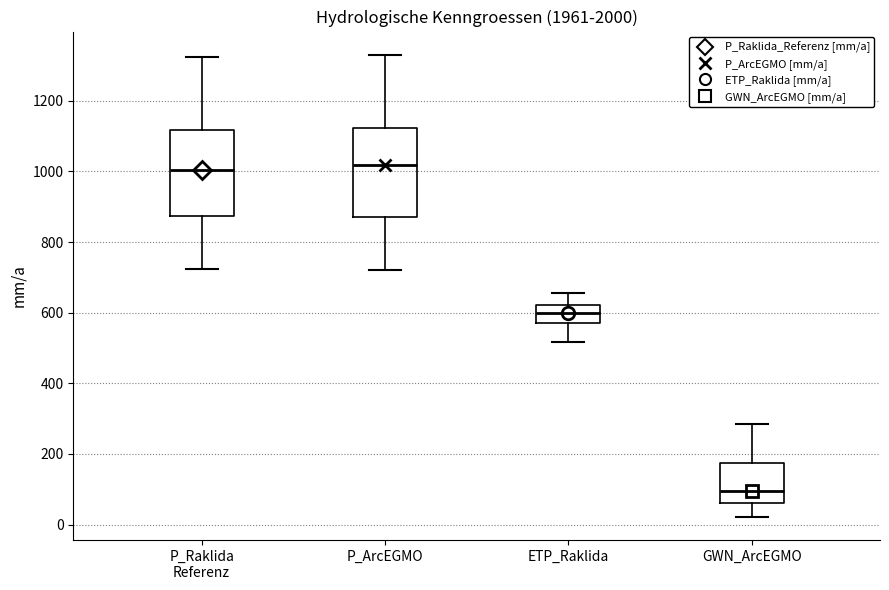

Reading left to right, read every box against the y-axis: the position of its median line, the range the box covers, and the ends of its whiskers. The values are not printed on the chart, so give them approximately, as read against the axis.

P_Raklida Referenz: median 1000, box 880 to 1120, whiskers 720 to 1320
P_ArcEGMO: median 1020, box 880 to 1120, whiskers 720 to 1340
ETP_Raklida: median 600, box 580 to 620, whiskers 520 to 660
GWN_ArcEGMO: median 100, box 60 to 180, whiskers 20 to 280